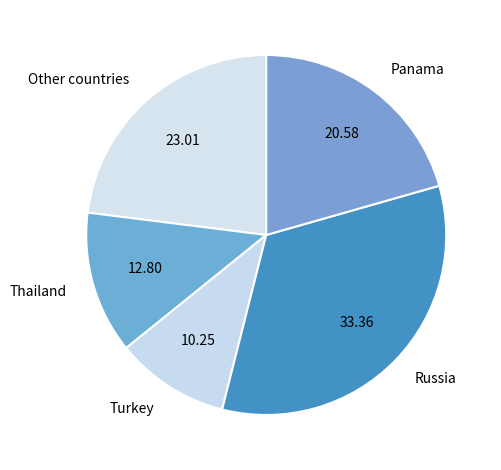

Does any single category account for the majority?

No